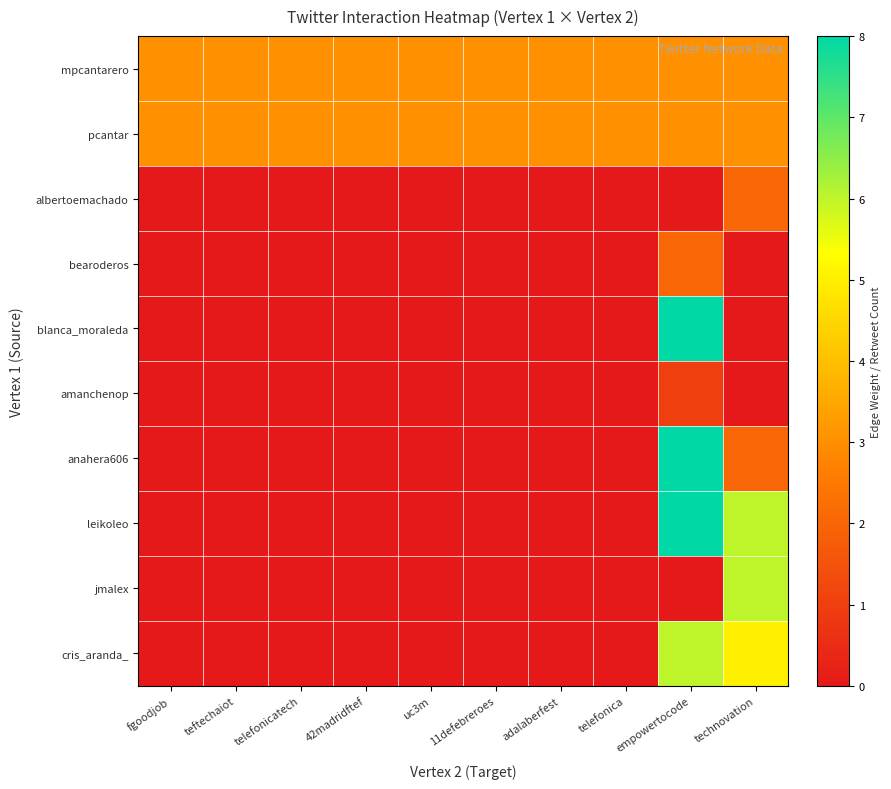

Reading right to left, extract all data points from this chart.

mpcantarero: technovation=3	empowertocode=3	telefonica=3	adalaberfest=3	11defebreroes=3	uc3m=3	42madridftef=3	telefonicatech=3	teftechaiot=3	fgoodjob=3
pcantar: technovation=3	empowertocode=3	telefonica=3	adalaberfest=3	11defebreroes=3	uc3m=3	42madridftef=3	telefonicatech=3	teftechaiot=3	fgoodjob=3
albertoemachado: technovation=2	empowertocode=0	telefonica=0	adalaberfest=0	11defebreroes=0	uc3m=0	42madridftef=0	telefonicatech=0	teftechaiot=0	fgoodjob=0
bearoderos: technovation=0	empowertocode=2	telefonica=0	adalaberfest=0	11defebreroes=0	uc3m=0	42madridftef=0	telefonicatech=0	teftechaiot=0	fgoodjob=0
blanca_moraleda: technovation=0	empowertocode=8	telefonica=0	adalaberfest=0	11defebreroes=0	uc3m=0	42madridftef=0	telefonicatech=0	teftechaiot=0	fgoodjob=0
amanchenop: technovation=0	empowertocode=1	telefonica=0	adalaberfest=0	11defebreroes=0	uc3m=0	42madridftef=0	telefonicatech=0	teftechaiot=0	fgoodjob=0
anahera606: technovation=2	empowertocode=8	telefonica=0	adalaberfest=0	11defebreroes=0	uc3m=0	42madridftef=0	telefonicatech=0	teftechaiot=0	fgoodjob=0
leikoleo: technovation=6	empowertocode=8	telefonica=0	adalaberfest=0	11defebreroes=0	uc3m=0	42madridftef=0	telefonicatech=0	teftechaiot=0	fgoodjob=0
jmalex: technovation=6	empowertocode=0	telefonica=0	adalaberfest=0	11defebreroes=0	uc3m=0	42madridftef=0	telefonicatech=0	teftechaiot=0	fgoodjob=0
cris_aranda_: technovation=5	empowertocode=6	telefonica=0	adalaberfest=0	11defebreroes=0	uc3m=0	42madridftef=0	telefonicatech=0	teftechaiot=0	fgoodjob=0